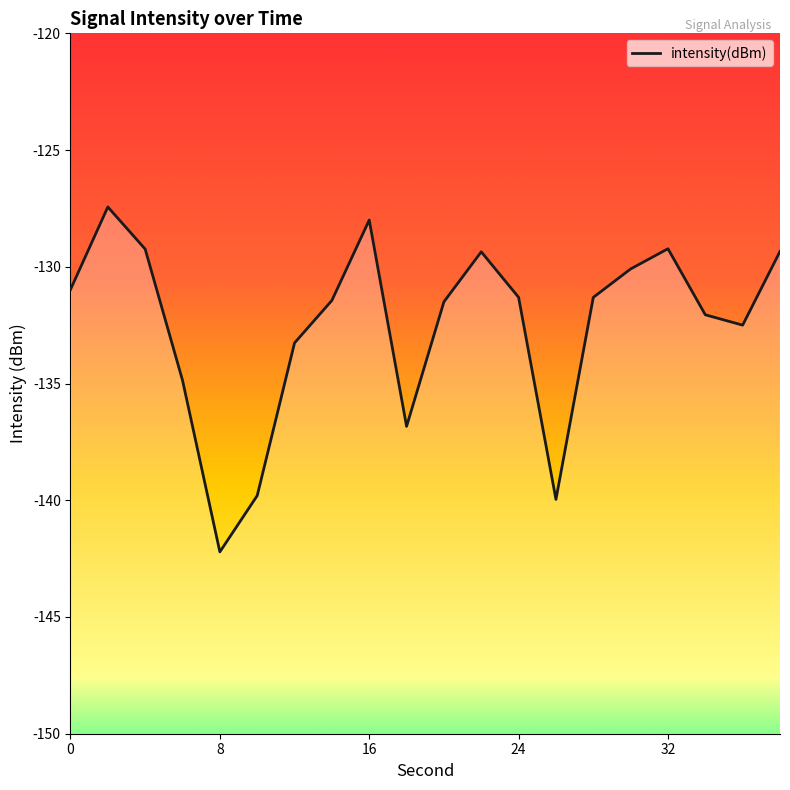

List the labels in order of value, smallest first.

8, 26, 10, 18, 6, 12, 36, 34, 20, 14, 28, 24, 0, 30, 22, 38, 4, 32, 16, 2